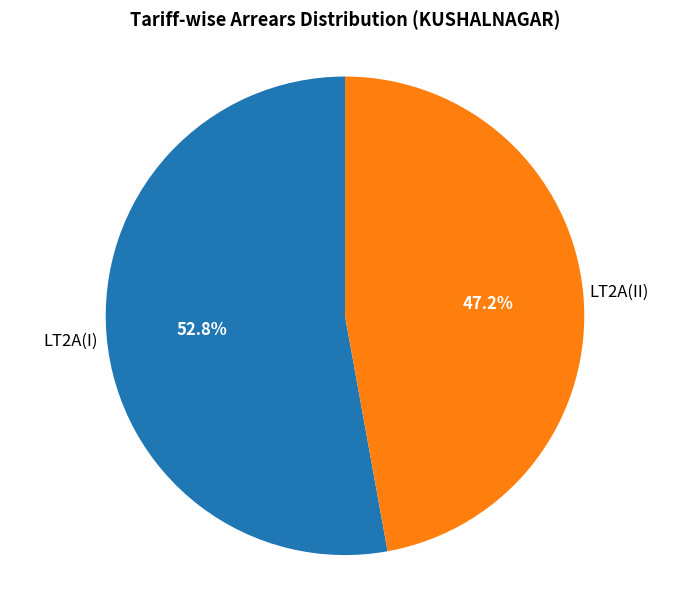

Does any single category account for the majority?

Yes